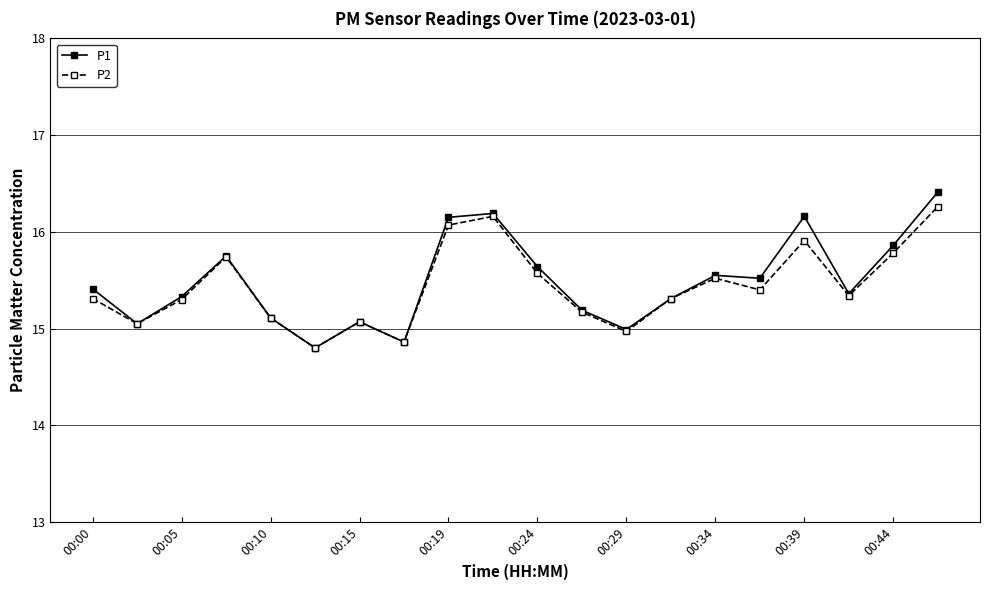

Which series has the largest range (max minus min)?

P1